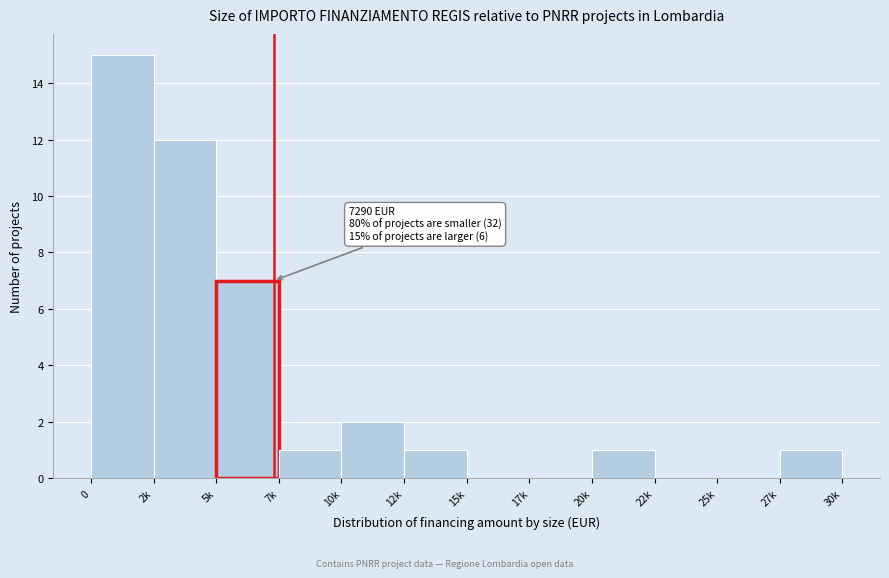

Reading right to left, extract all data points from this chart.

27k=1	25k=0	22k=0	20k=1	17k=0	15k=0	12k=1	10k=2	7k=1	5k=7	2k=12	0=15